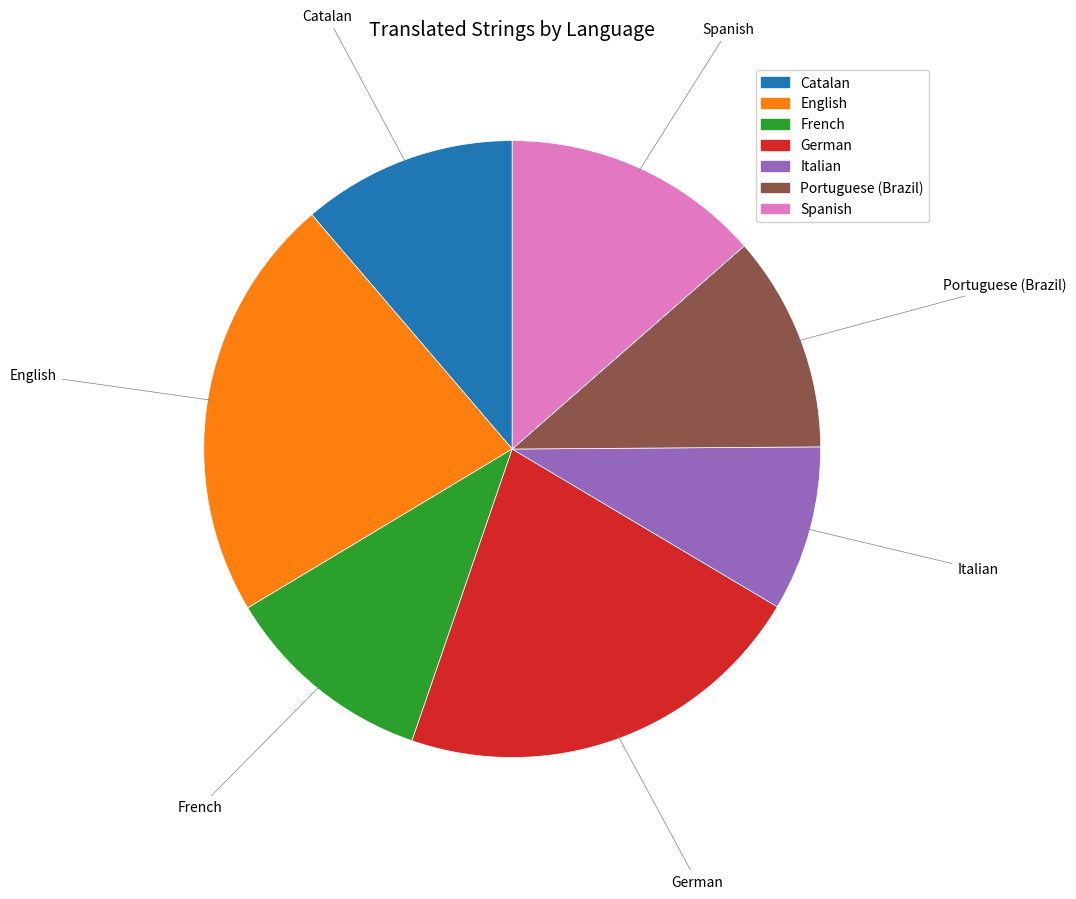

How many segments does this pie chart have?

7